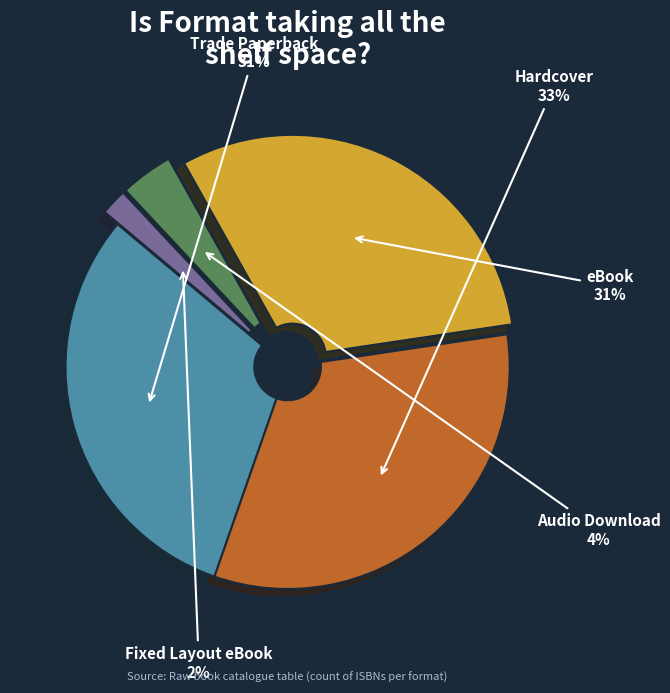

To the nearest percent, what is the difference between the largest and smallest slice percentages?

31%